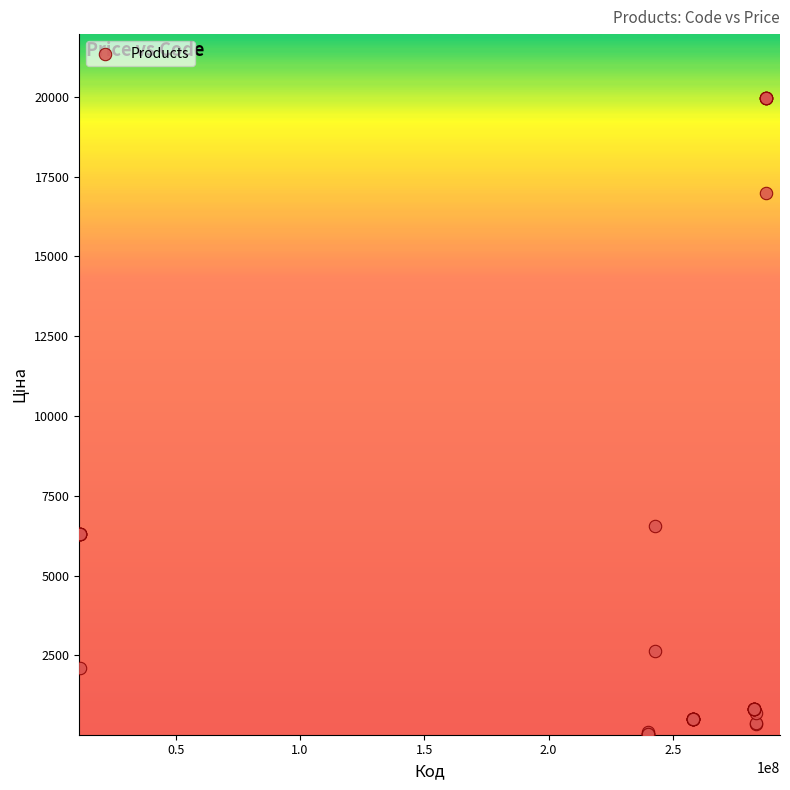

What Y value in the scatter plot is closest to 9998?

6568.8